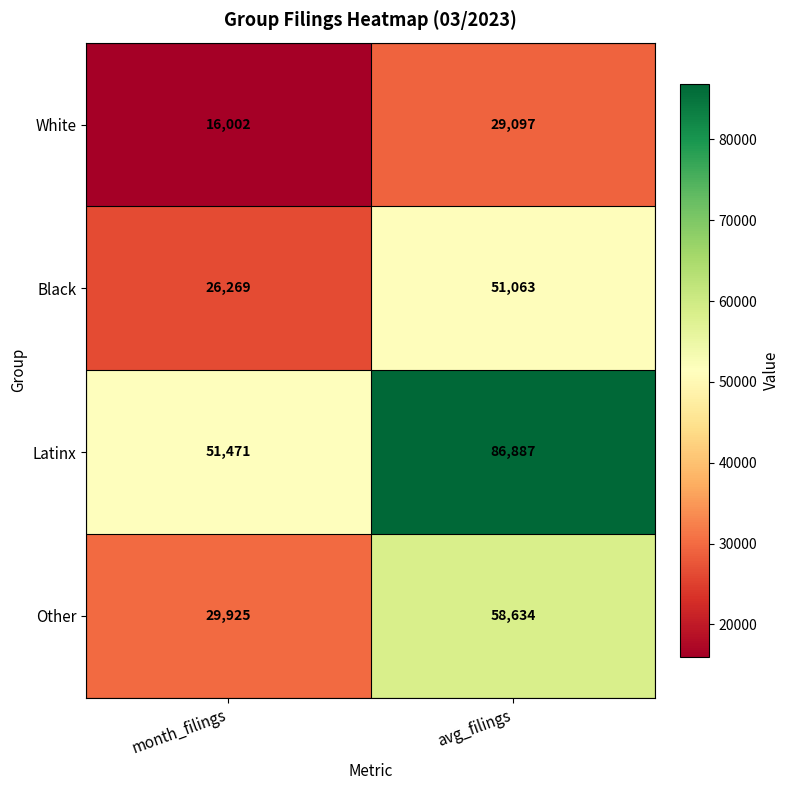

Which series changed the most between month_filings and avg_filings?

Latinx